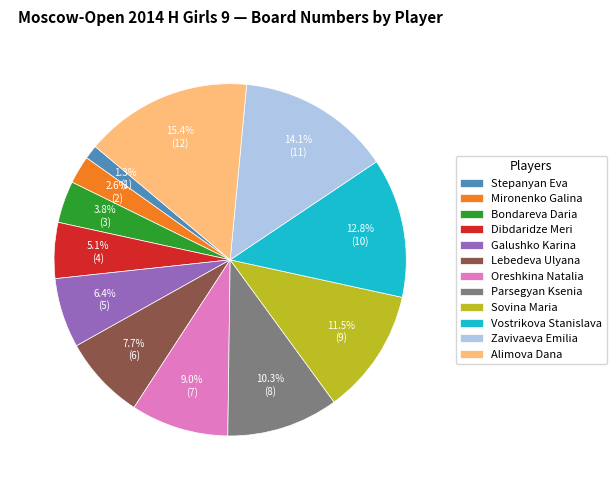

What portion of the pie excludes Galushko Karina?

93.6%